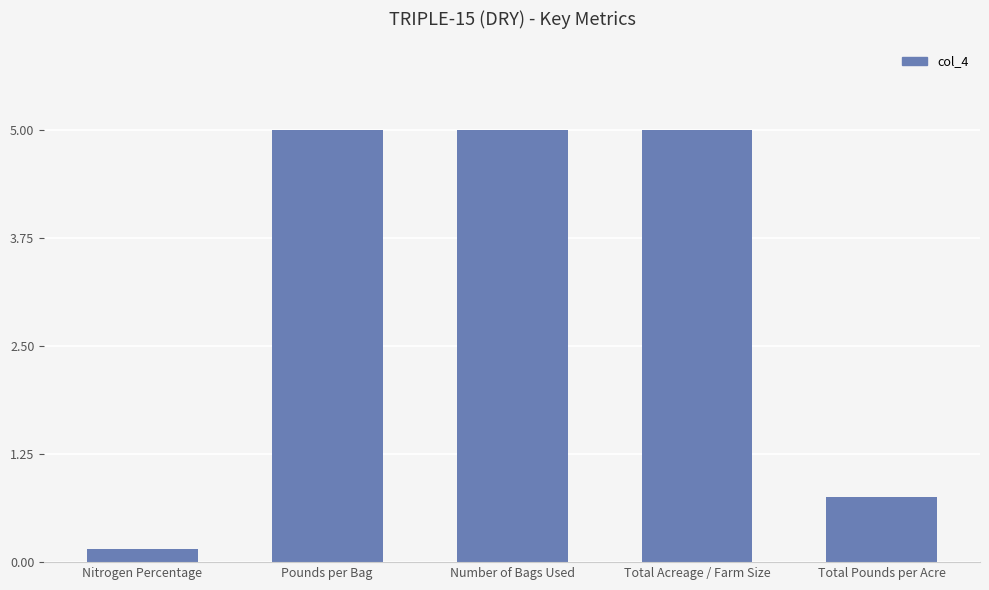

Are the bars grouped side by side (vs. stacked)?

No